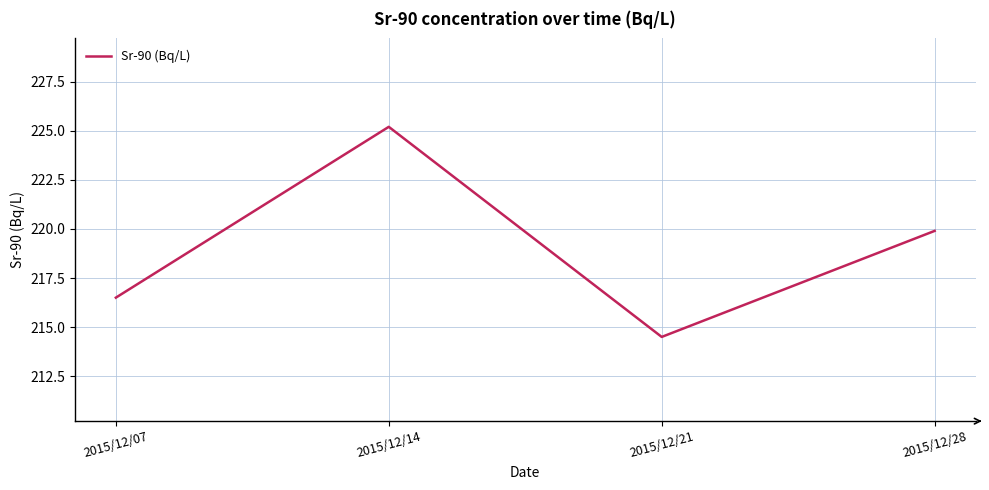

Count the number of categories in the chart.

4